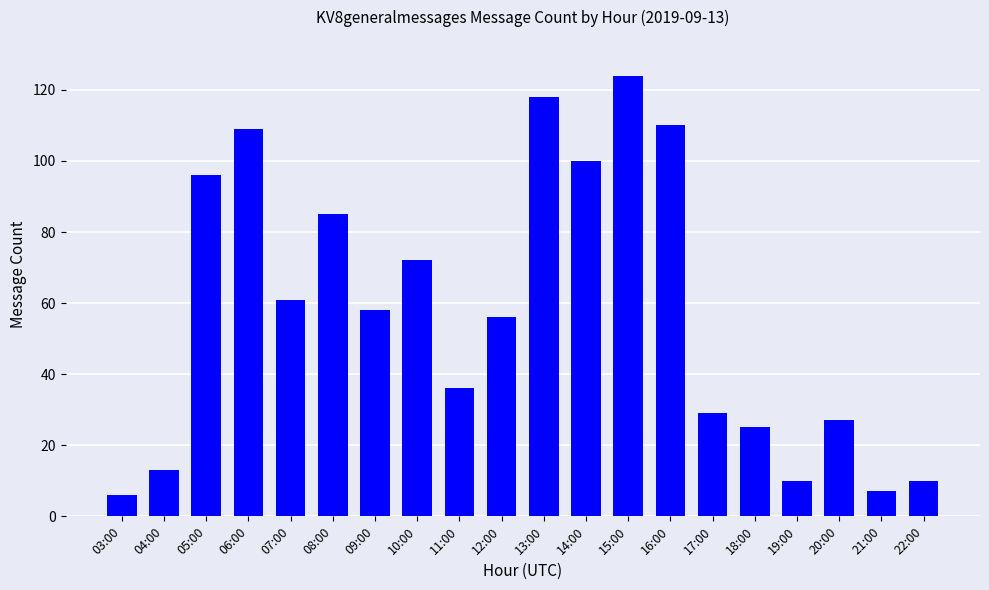

Does the chart contain stacked bars?

No